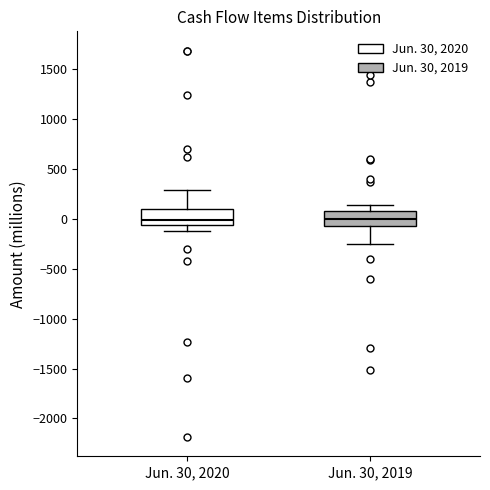

Reading left to right, read every box against the y-axis: the position of its median line, the range the box covers, and the ends of its whiskers. The values are not printed on the chart, so give them approximately, as read against the axis.

Jun. 30, 2020: median 0, box -50 to 100, whiskers -150 to 300
Jun. 30, 2019: median 0, box -50 to 100, whiskers -250 to 150